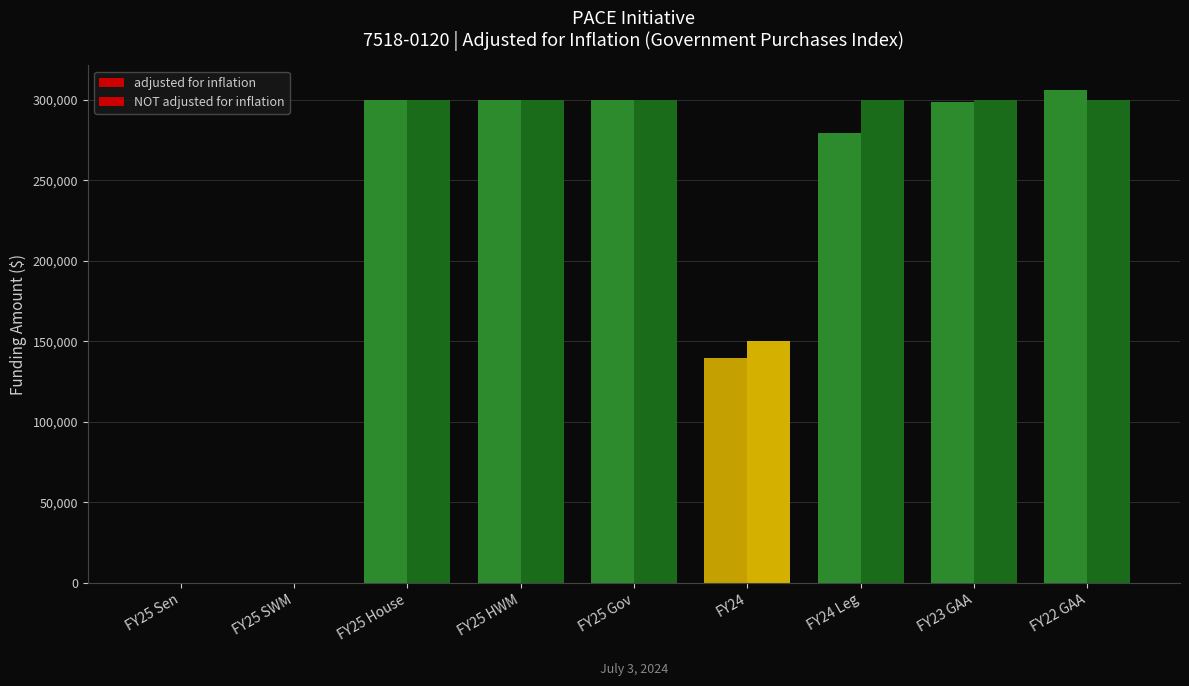

How many data points does each series have?

9